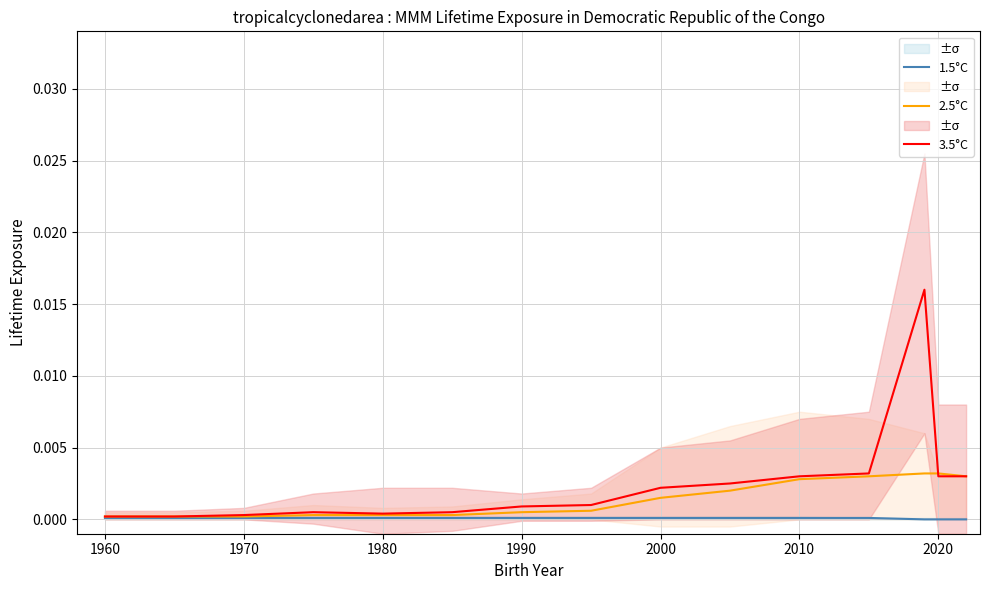

The 1.5°C series shows 0.0 at 1980. True or false?

True